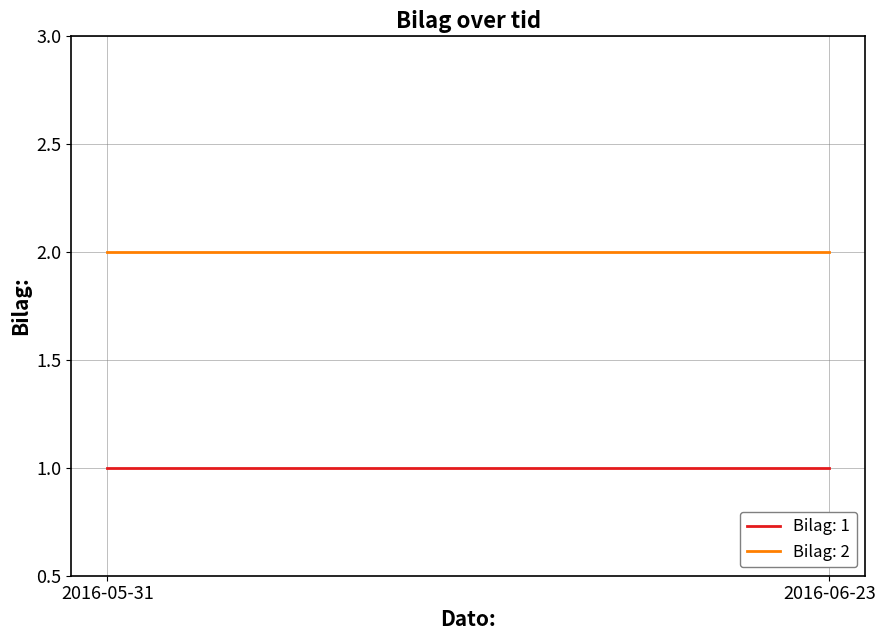

What is the sum of all Bilag: 1 values?

2